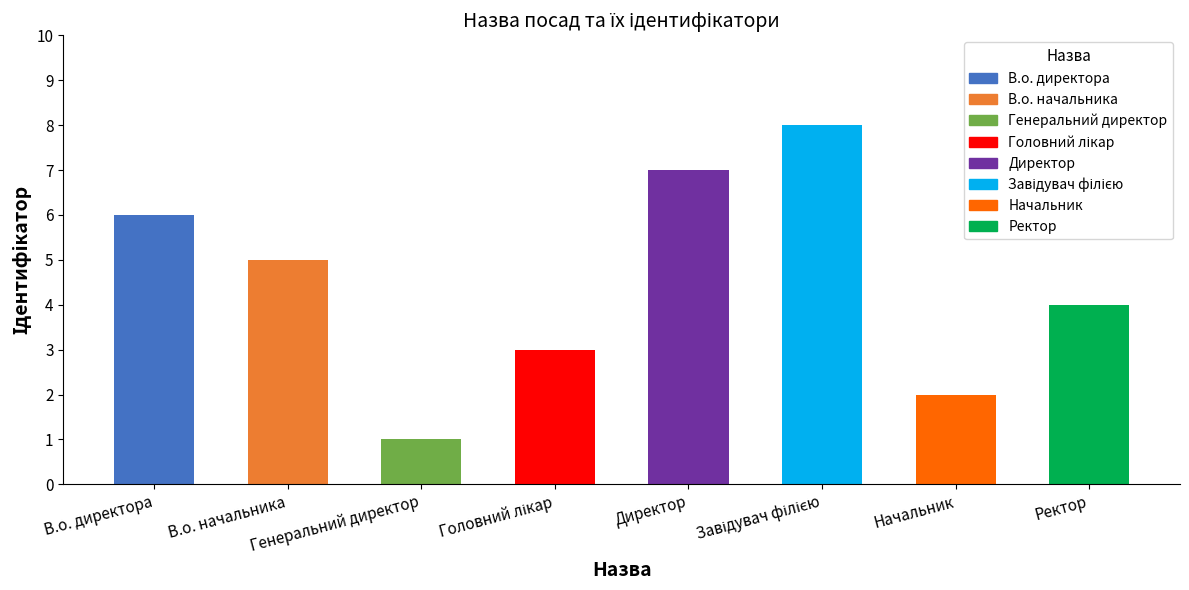

Reading right to left, what are all the values shown in this chart?

4	2	8	7	3	1	5	6